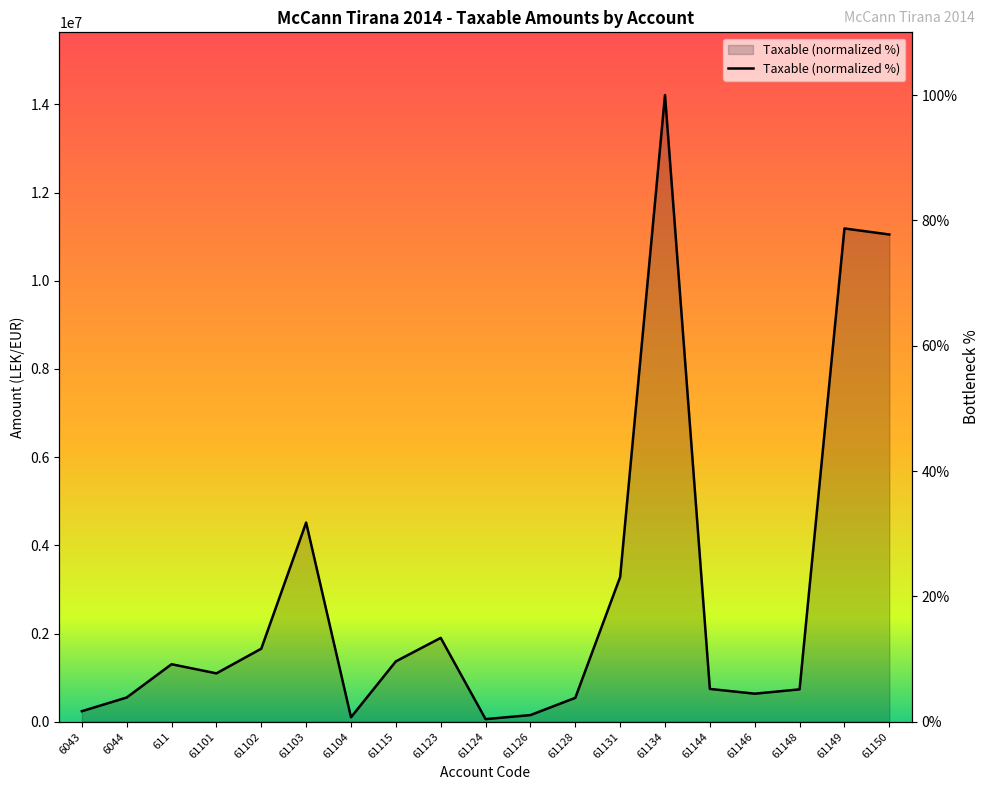

Where is the data nearest to the value 50?

61103